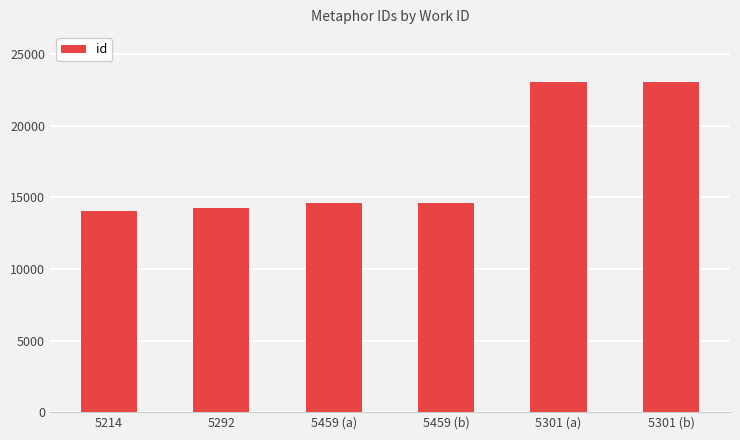

What is the difference between the values at 5459 (b) and 5301 (b)?

8469